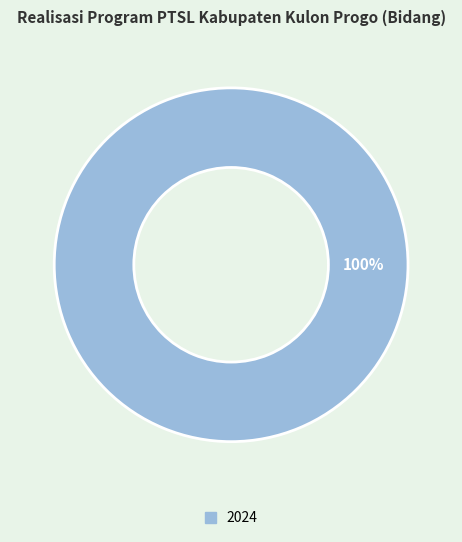

Does any single category account for the majority?

Yes